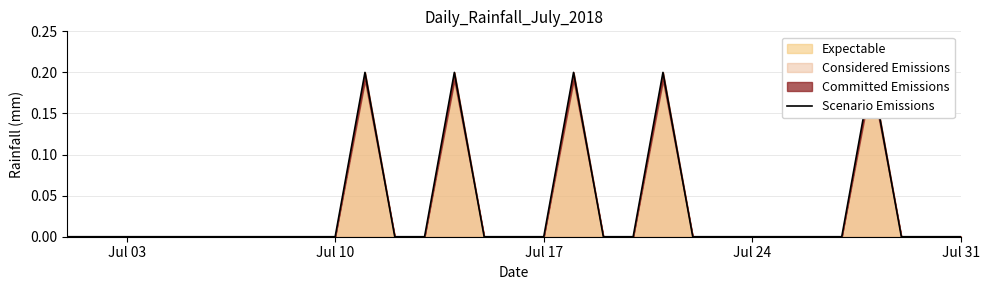

Does the chart display data point markers on the line(s)?

No